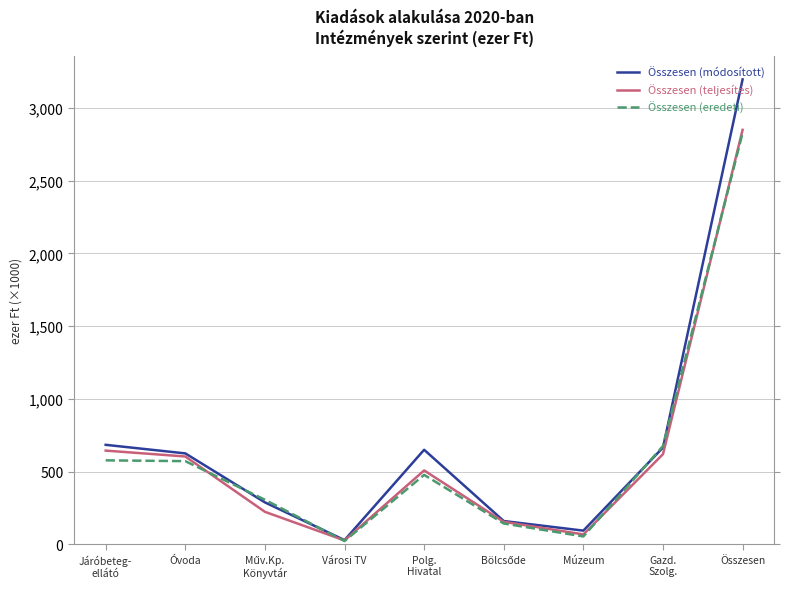

What is the maximum value shown in the chart?

3195259